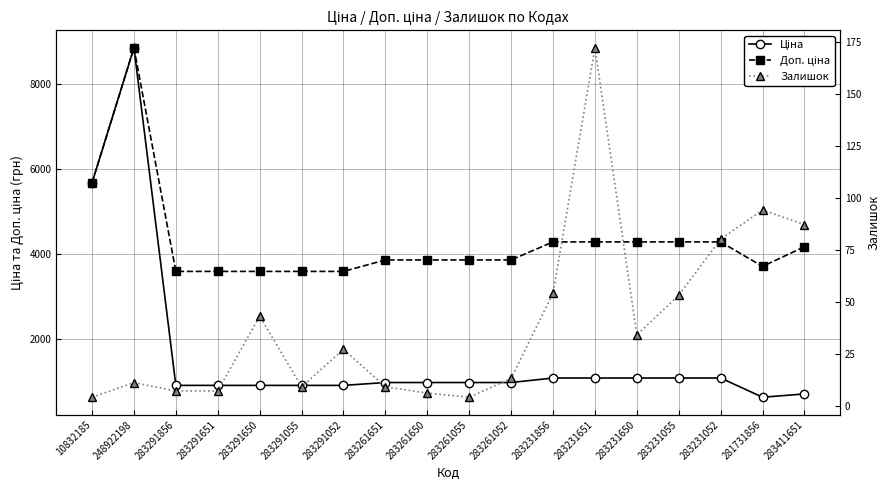

Does the chart have visible grid lines?

Yes